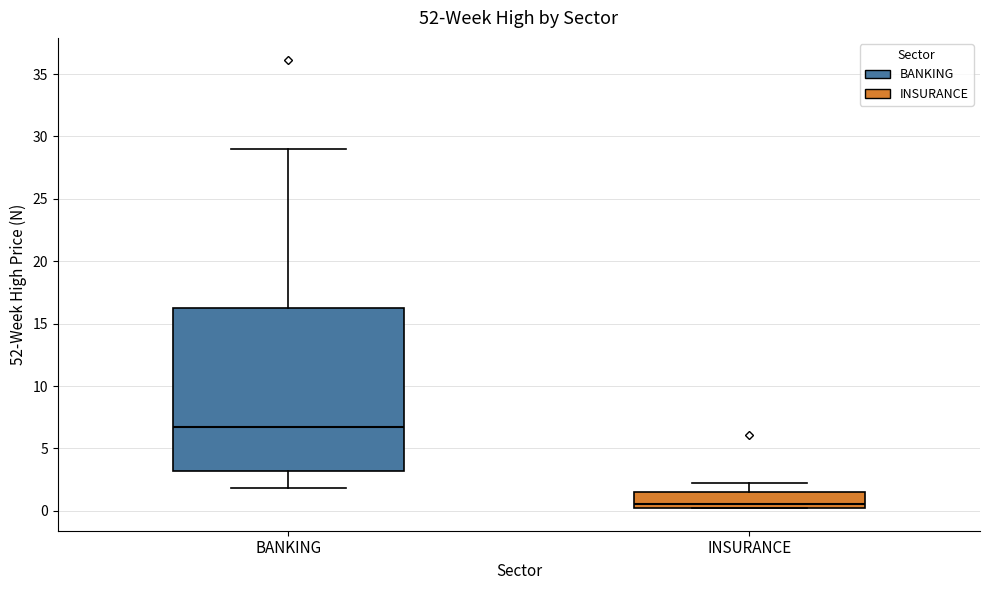

Where is the upper edge of the box for BANKING on the y-axis? The values are not printed on the chart, so give them approximately, as read against the axis.

16.0